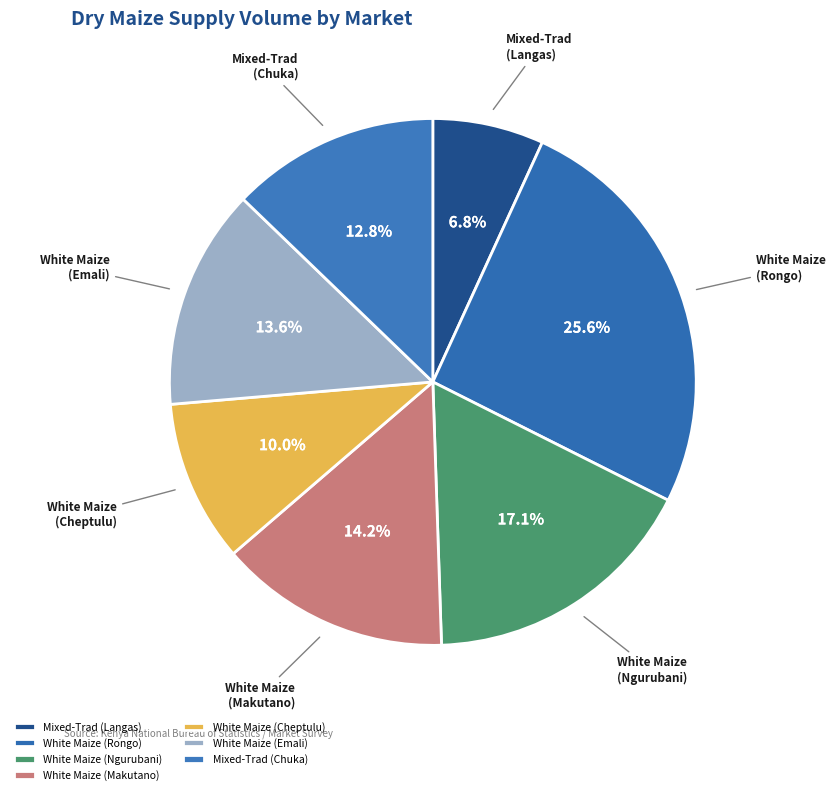

Between White Maize (Rongo) and Mixed-Trad (Chuka), which is larger?

White Maize (Rongo)